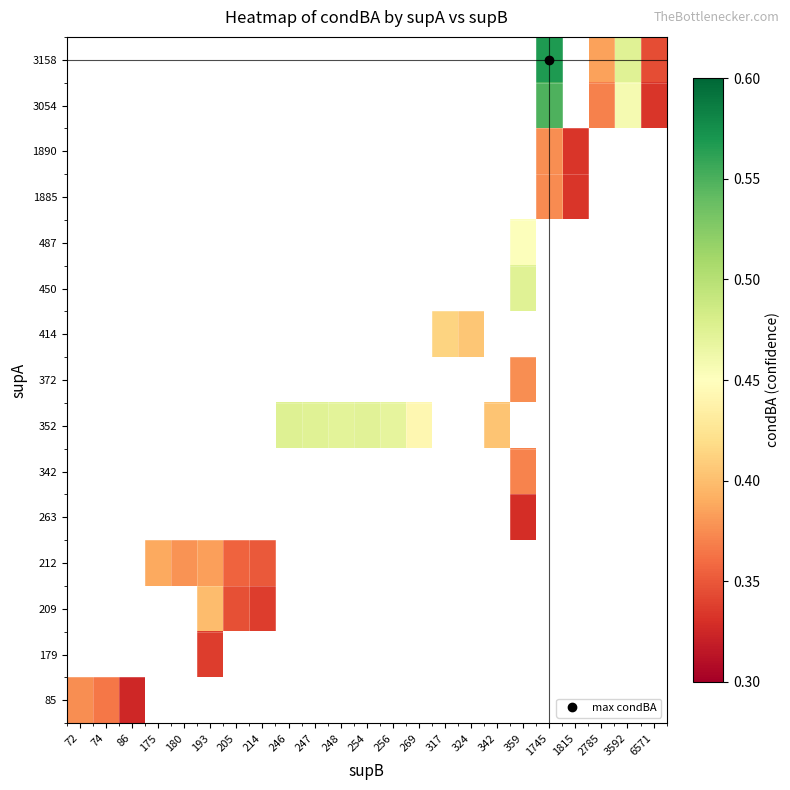

How many distinct data groups are displayed?

15